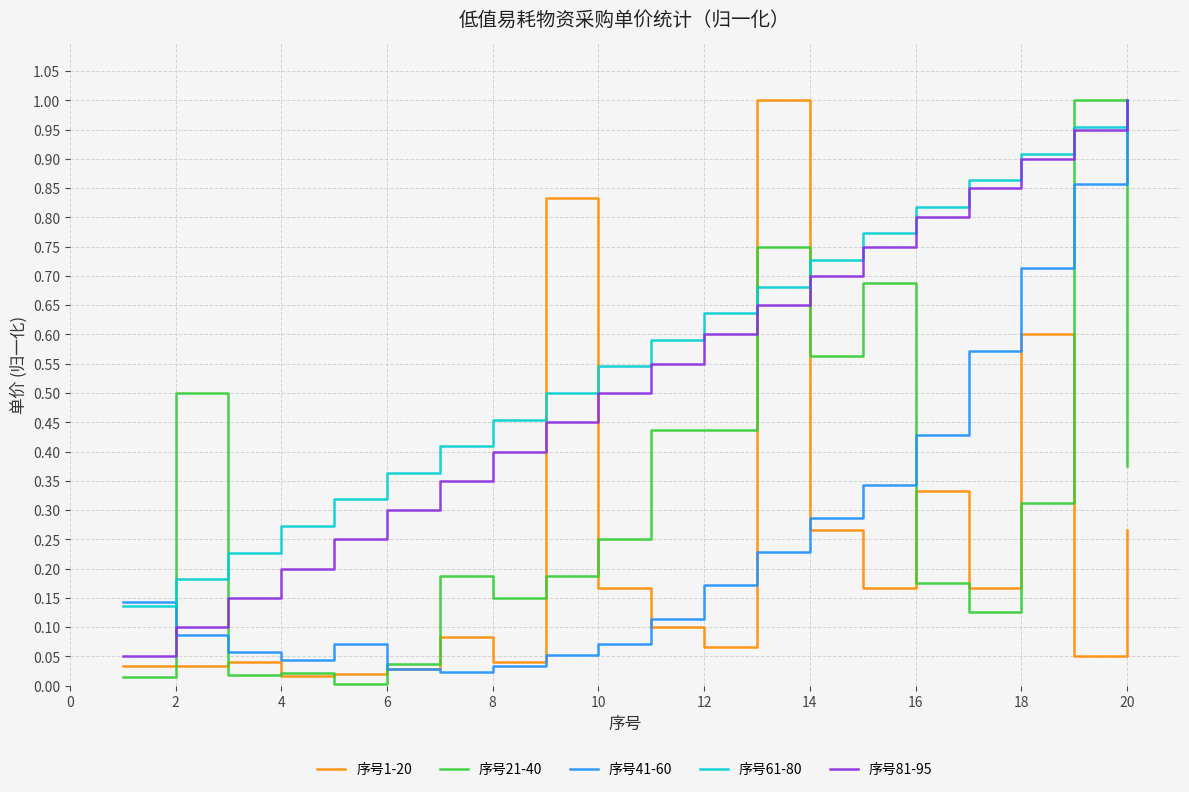

After their last crossing, which series has the higher values: 序号21-40 or 序号61-80?

序号61-80